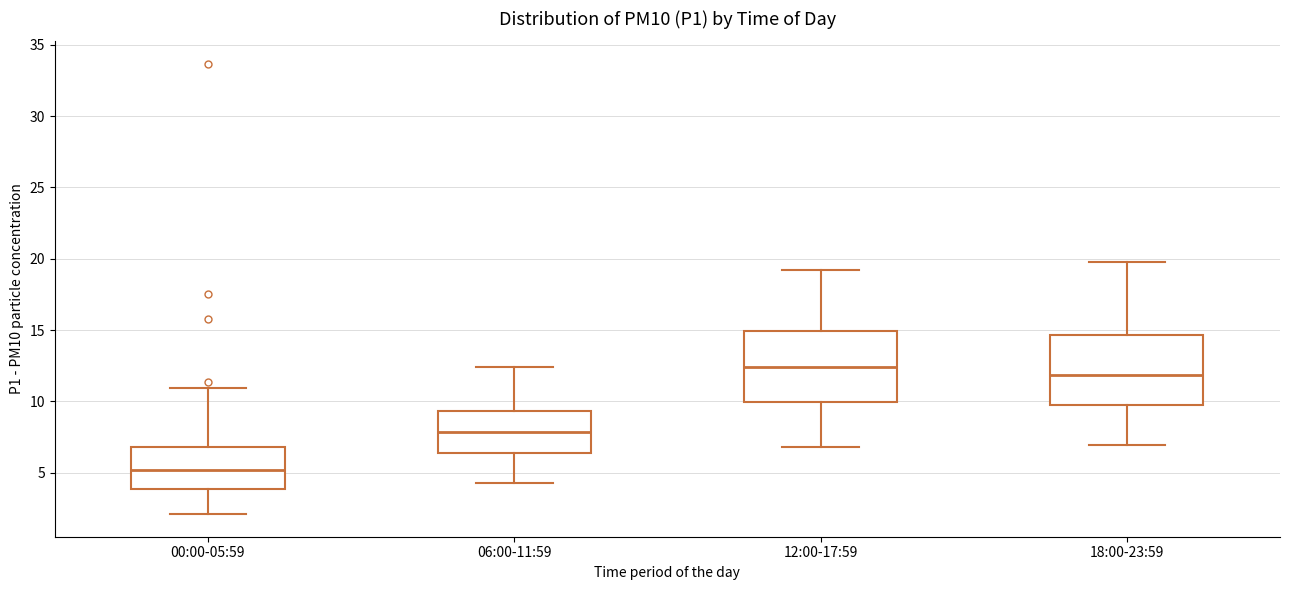

Reading left to right, read every box against the y-axis: the position of its median line, the range the box covers, and the ends of its whiskers. The values are not printed on the chart, so give them approximately, as read against the axis.

00:00-05:59: median 5.0, box 4.0 to 7.0, whiskers 2.0 to 11.0
06:00-11:59: median 8.0, box 6.5 to 9.5, whiskers 4.5 to 12.5
12:00-17:59: median 12.5, box 10.0 to 15.0, whiskers 7.0 to 19.0
18:00-23:59: median 12.0, box 9.5 to 14.5, whiskers 7.0 to 20.0